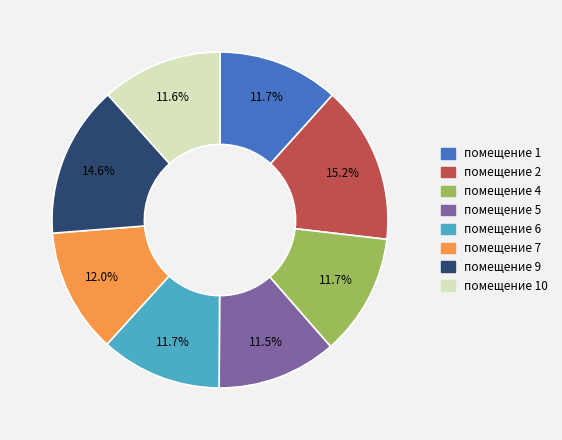

Is there any slice that represents more than half of the pie?

No